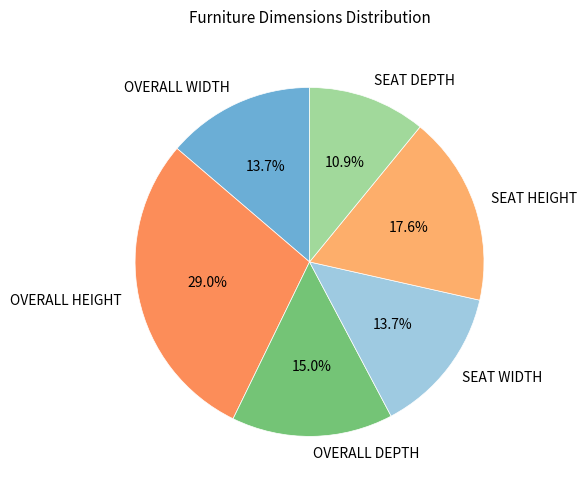

Approximately how many times larger is the value at OVERALL DEPTH compared to SEAT WIDTH?

1.1